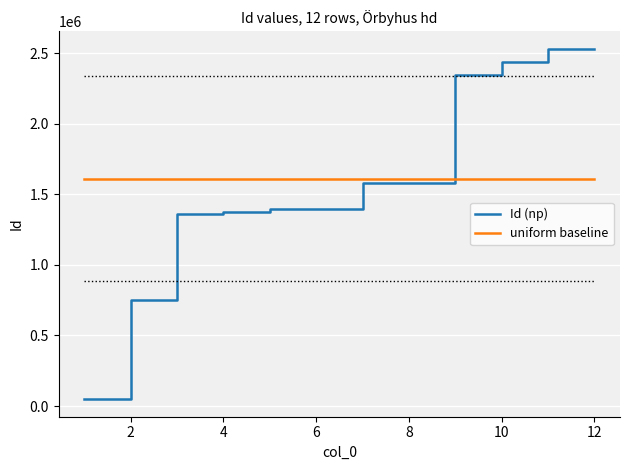

Which series has the largest range (max minus min)?

Id (np)